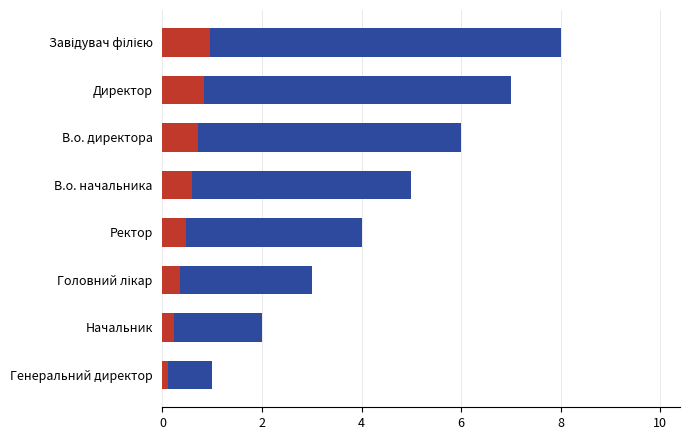

The chart shows a value of 5 at 6. True or false?

True